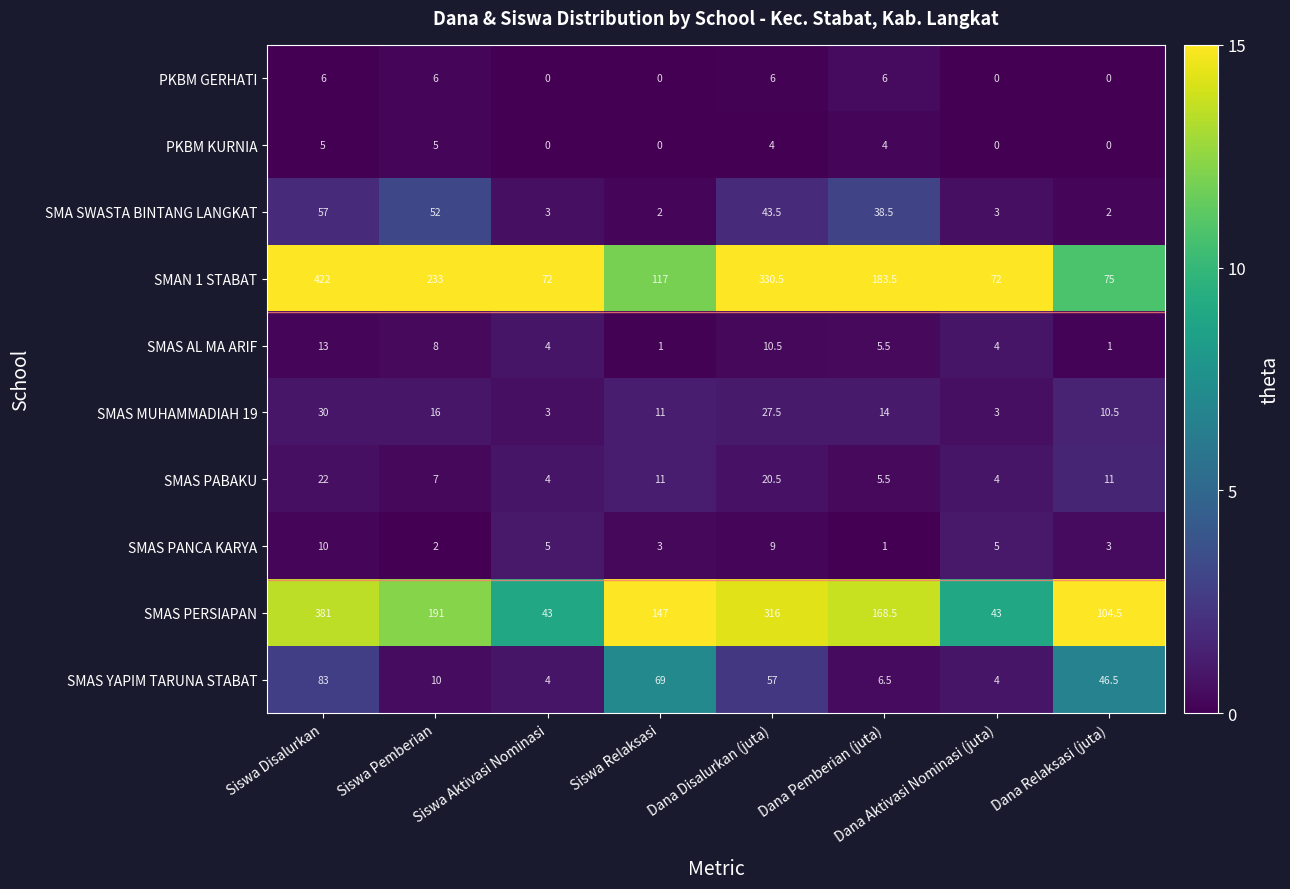

Which series has the largest range (max minus min)?

SMAN 1 STABAT